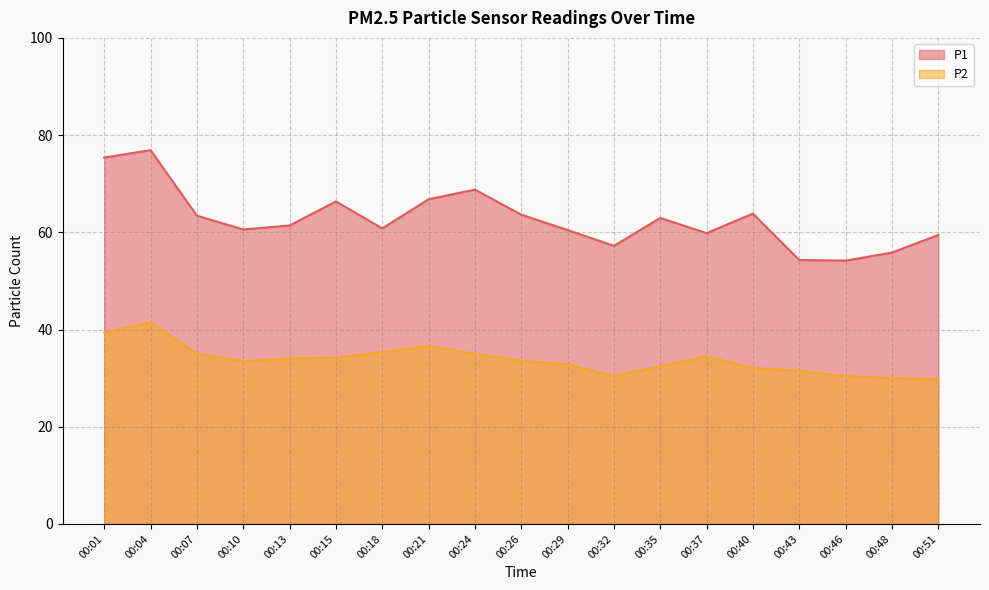

Which series has the widest spread of values?

P1